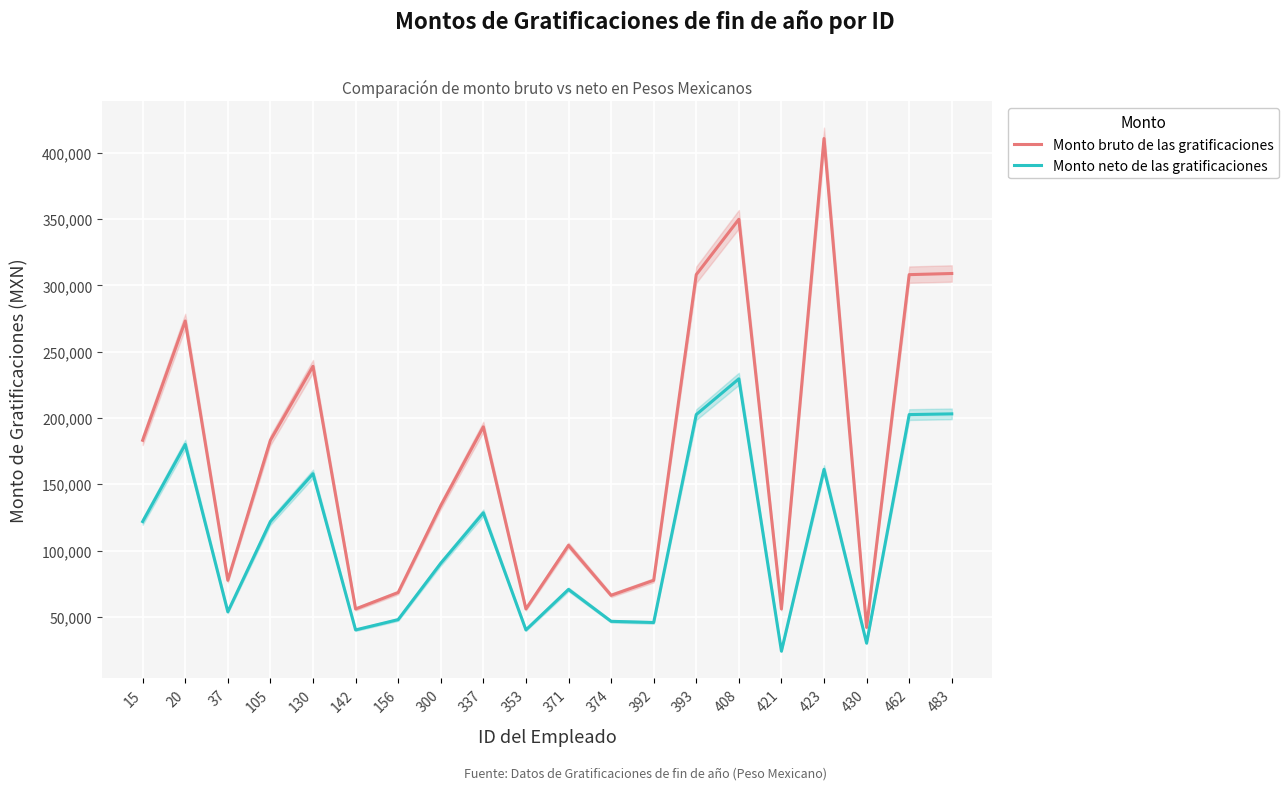

True or false: Monto neto de las gratificaciones and Monto bruto de las gratificaciones cross at least once.

False